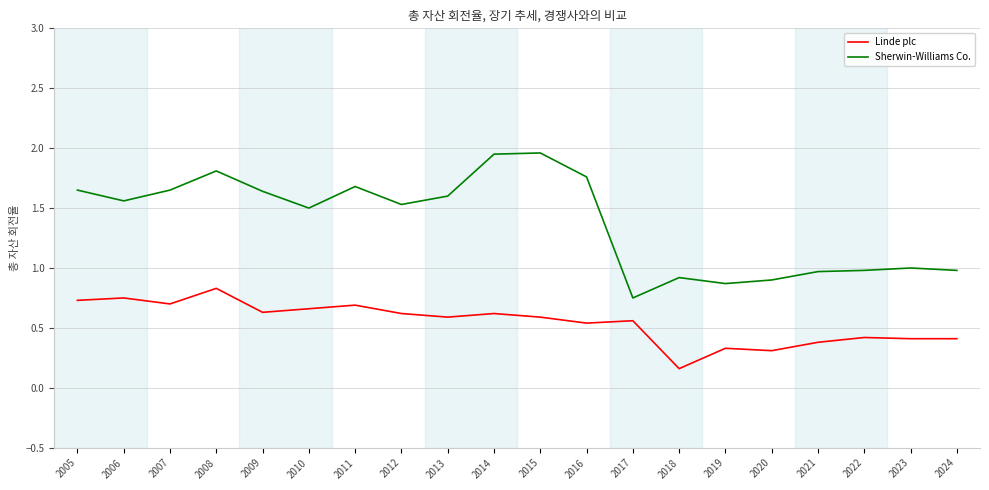

Is it true that Sherwin-Williams Co. equals 1.6 at 2022?

False